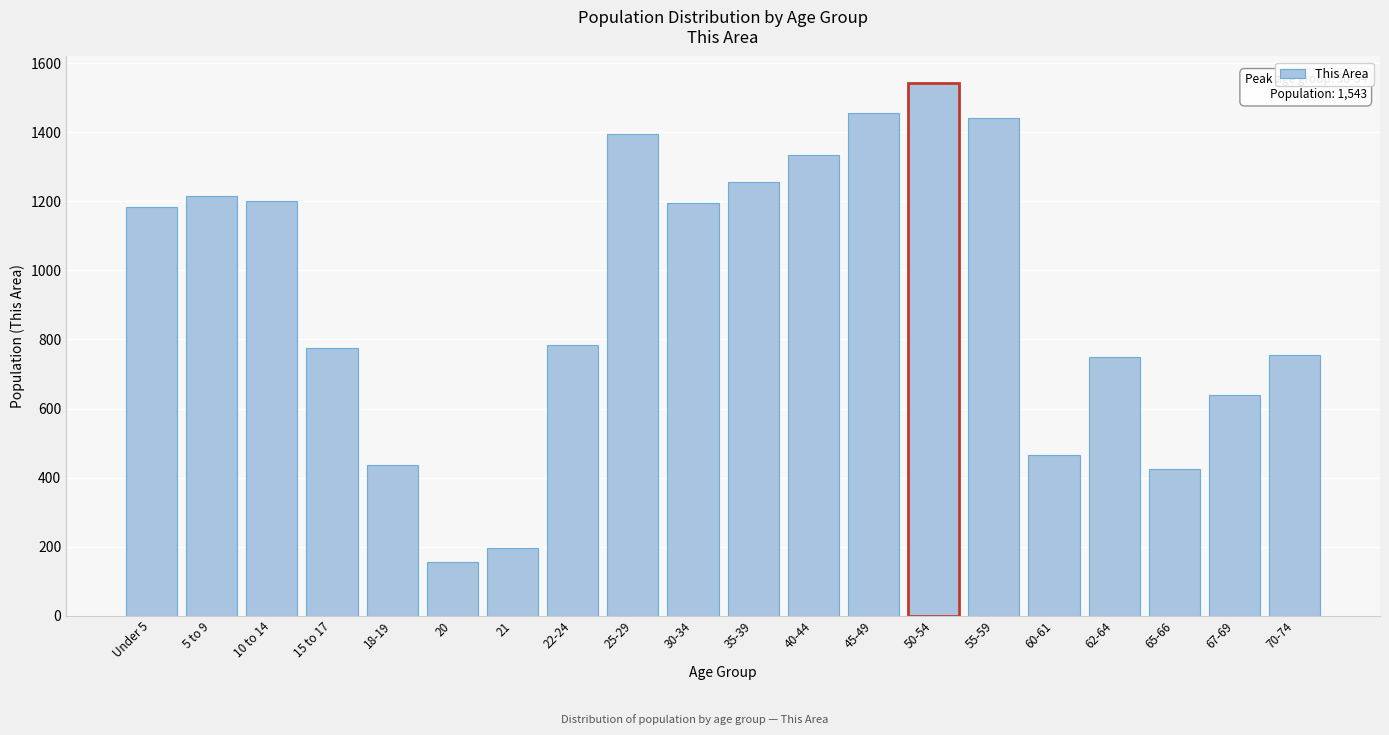

What is the value of the 7th bar from the left?

197